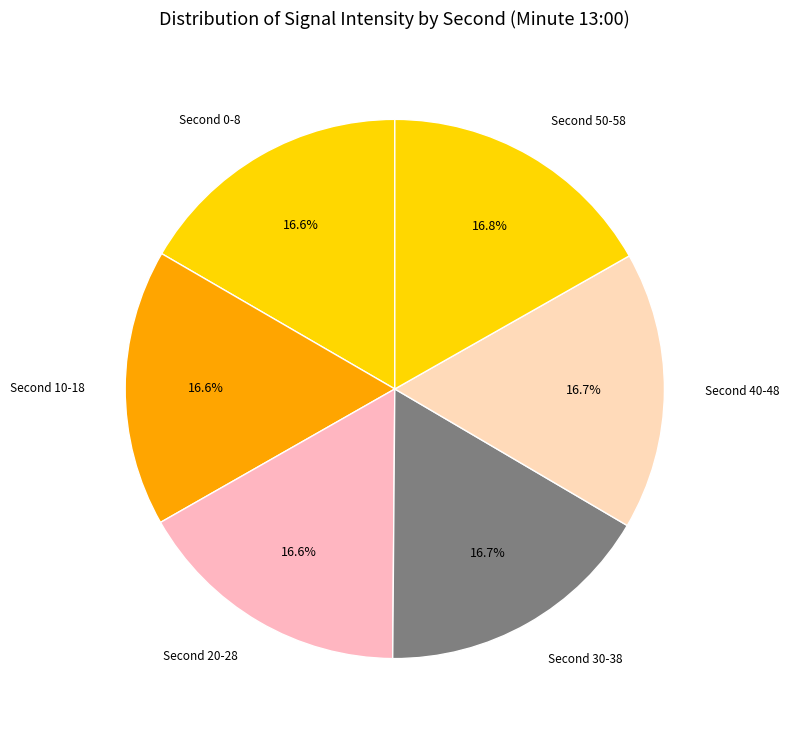

Does any single category account for the majority?

No